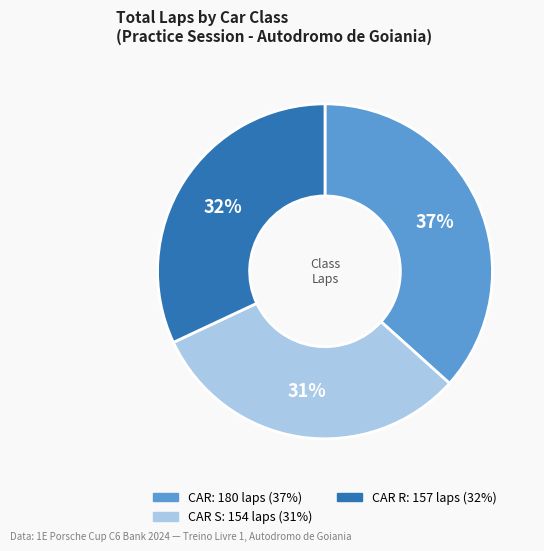

To the nearest percent, what is the average slice percentage?

33%